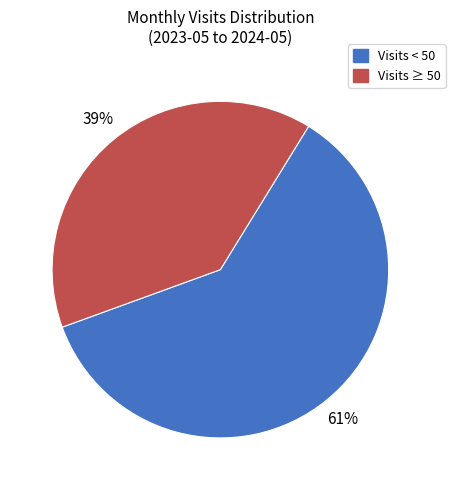

To the nearest percent, what is the average slice percentage?

50%